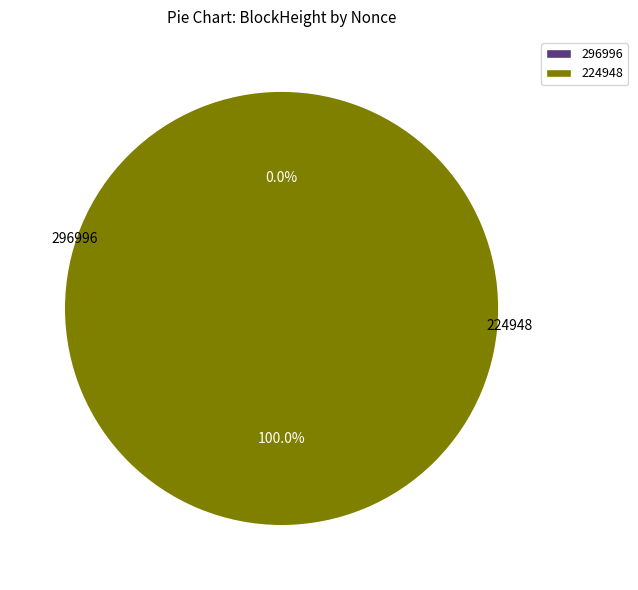

True or false: 224948 accounts for 100% of the total.

True